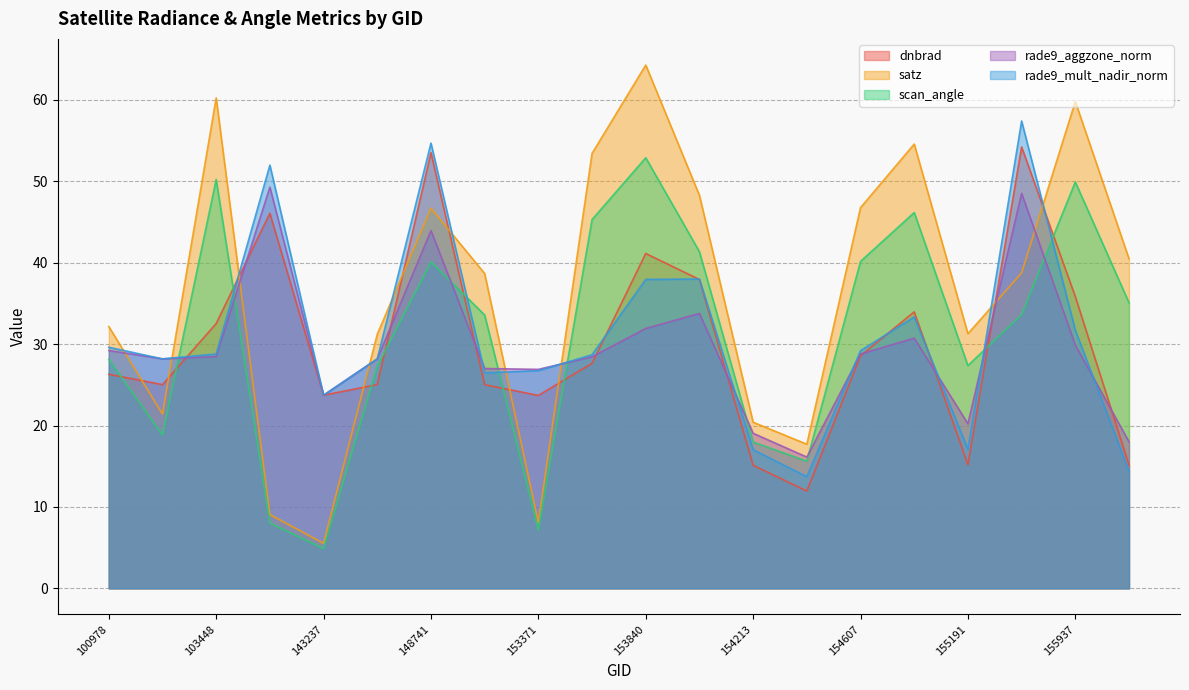

How many lines are shown in the chart?

5